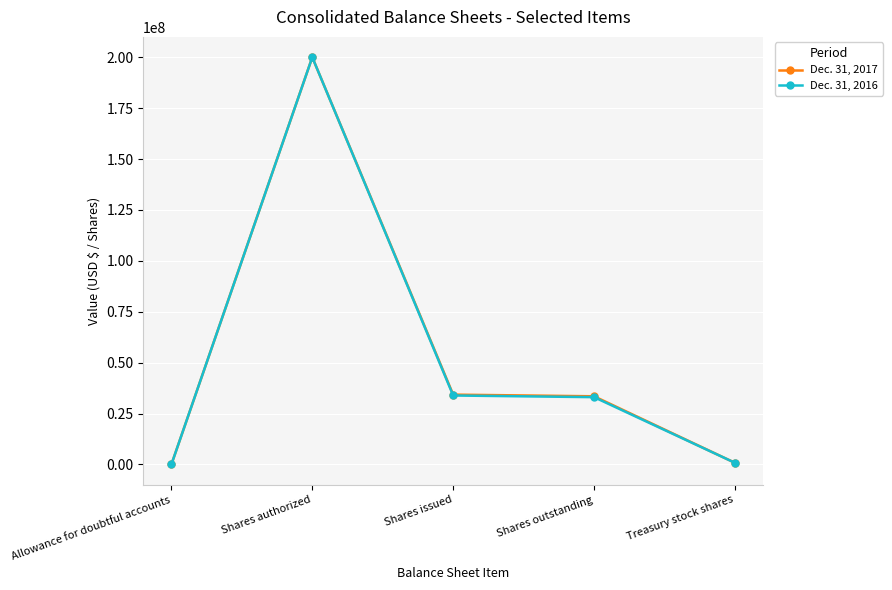

True or false: Dec. 31, 2017 has a value of 200000000 at Shares authorized.

True